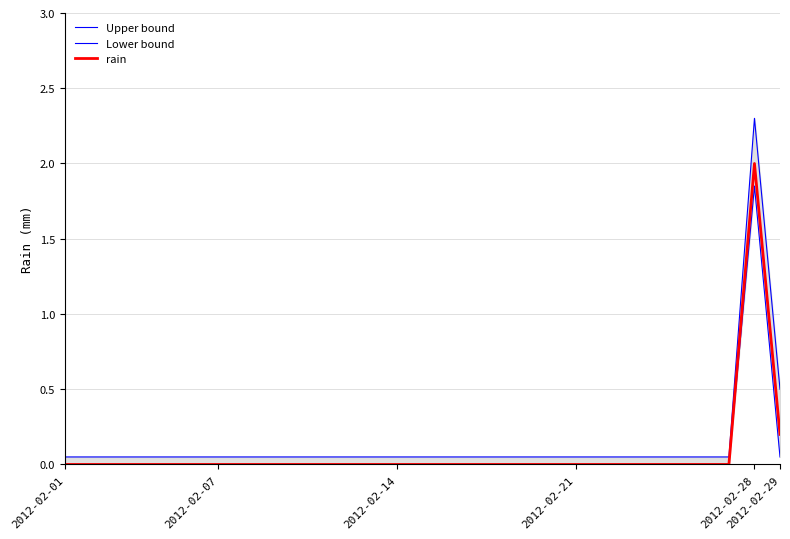

What is the difference between the second highest and minimum values in the Upper bound series?

0.5